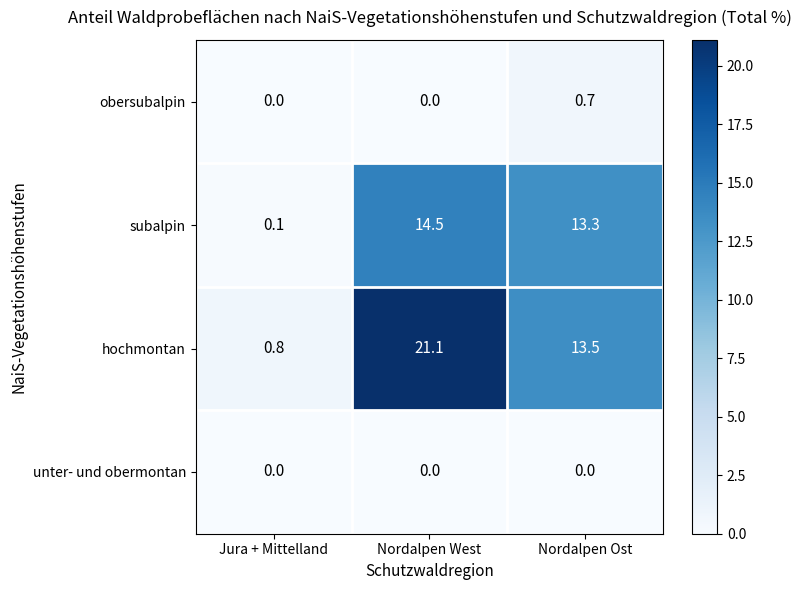

At which label is hochmontan closest to 10?

Nordalpen Ost